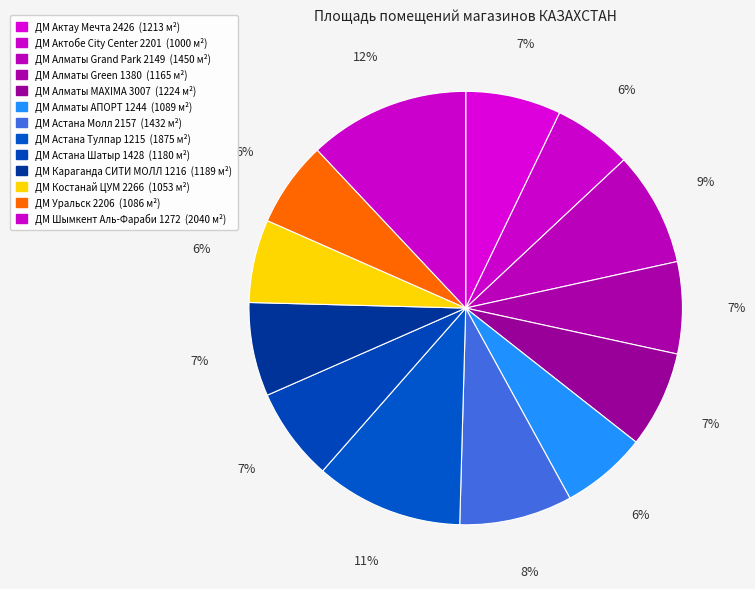

True or false: ДМ Алматы АПОРТ 1244 accounts for 1% of the total.

False